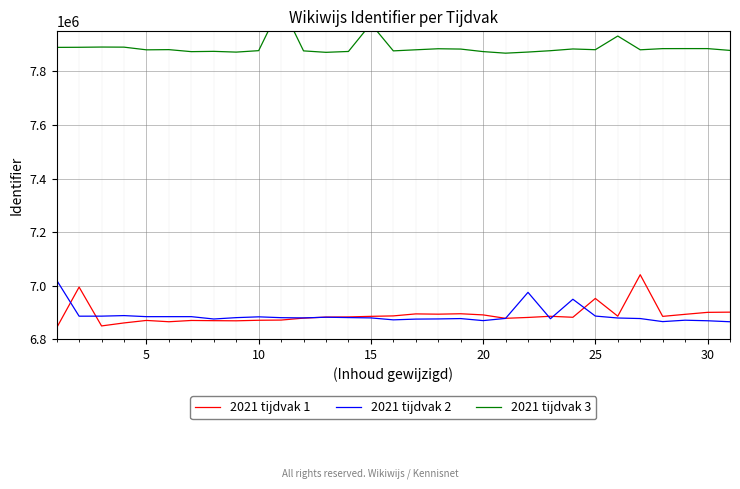

How many intersections are there between 2021 tijdvak 1 and 2021 tijdvak 2?

7